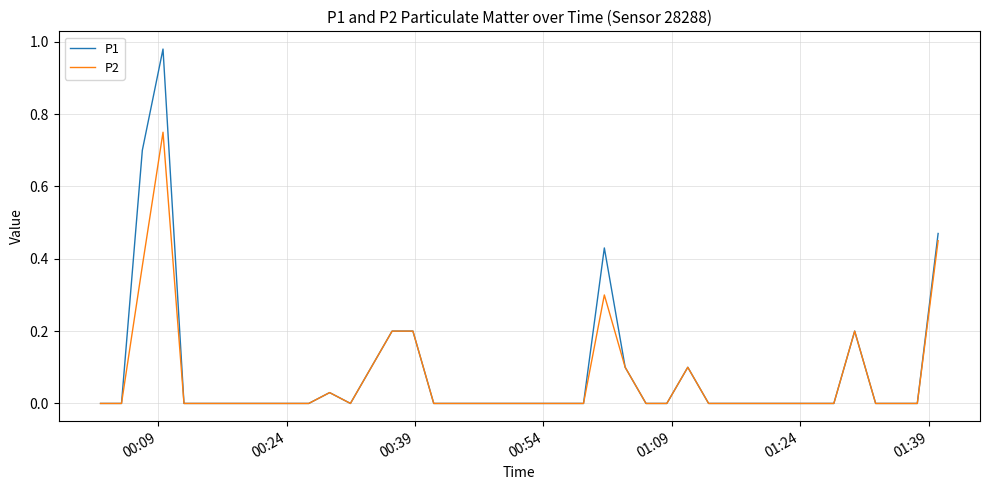

Which series has the largest total across all categories?

P1